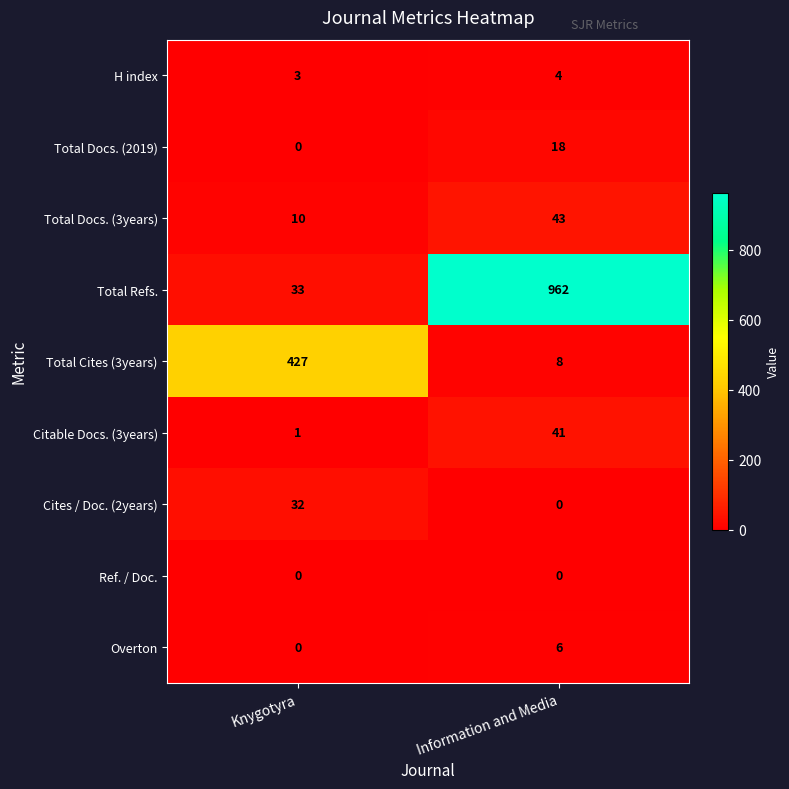

Which category has the highest value in the H index series?

Information and Media